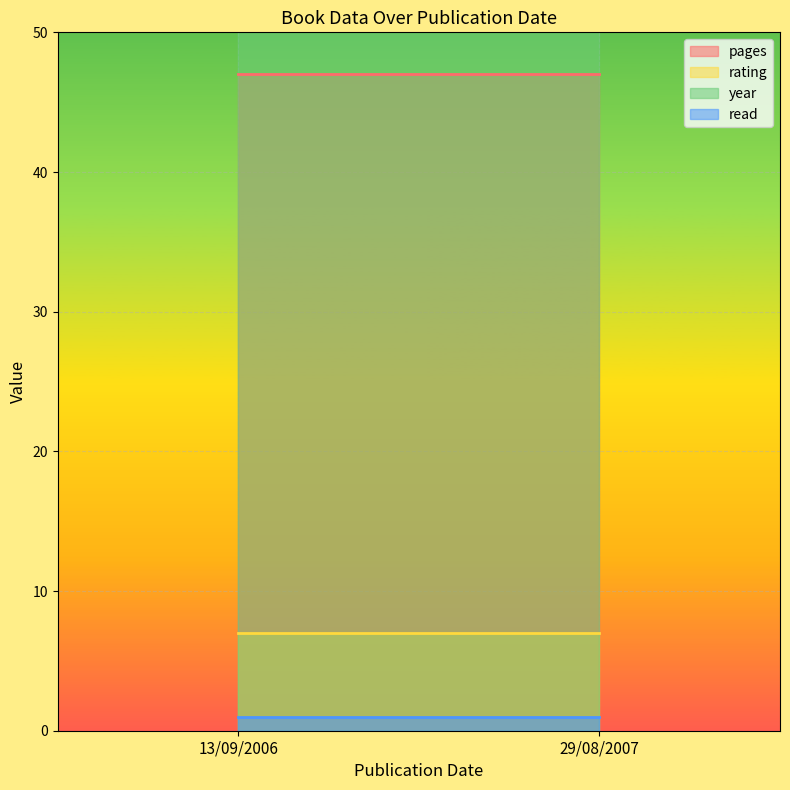

What is the average value of the pages series?

47